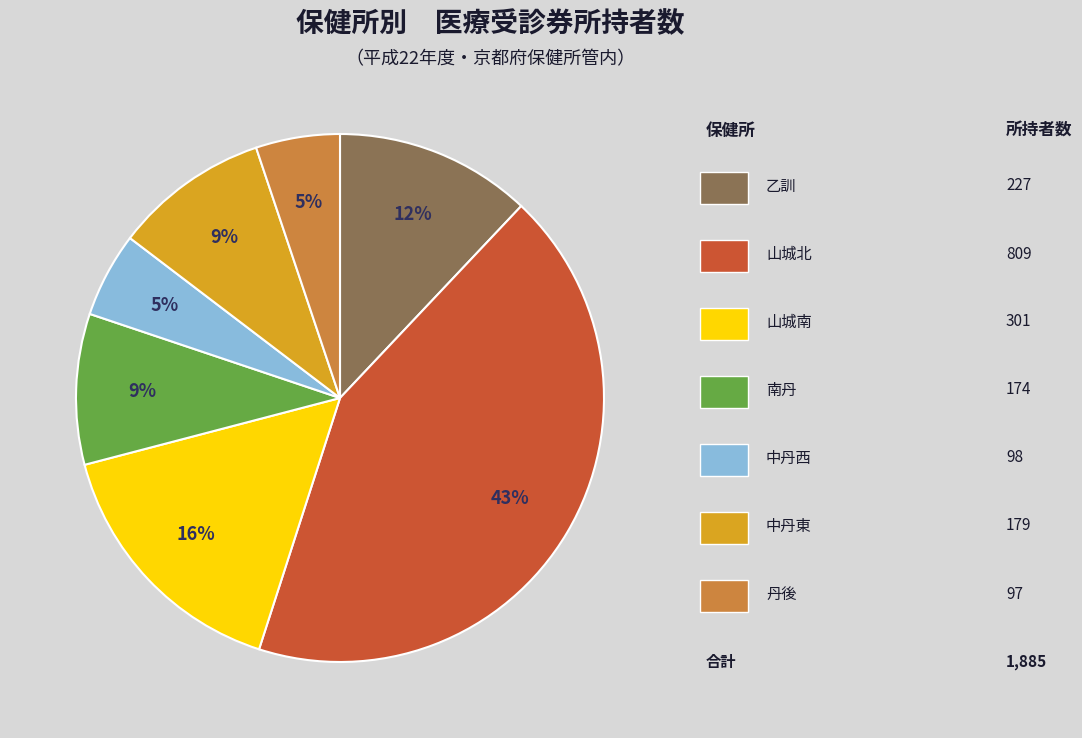

Is there a majority slice in this chart?

No